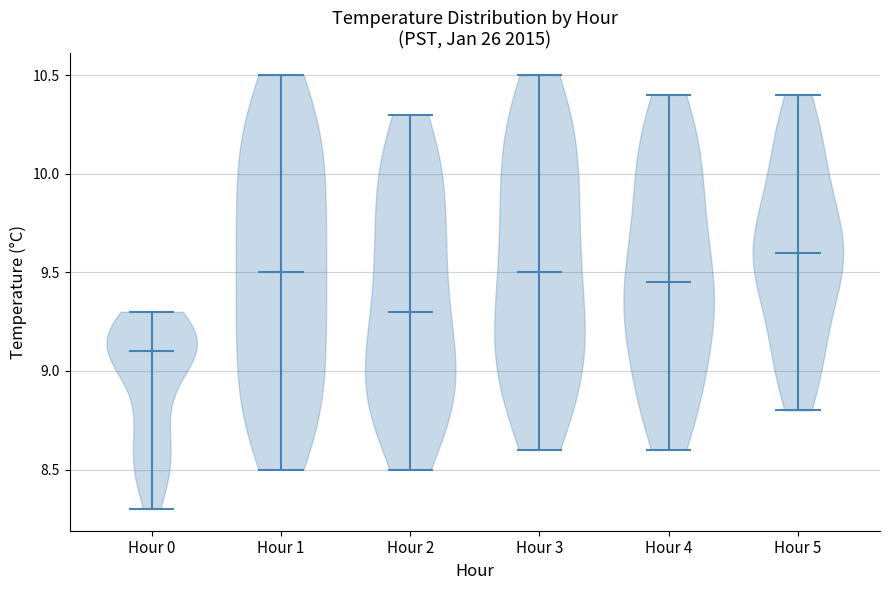

Reading left to right, read every violin against the y-axis: where its median line is, and the lowest and highest points it reaches. The values are not printed on the chart, so give them approximately, as read against the axis.

Hour 0: median line 9.10, lowest point 8.30, highest point 9.30
Hour 1: median line 9.50, lowest point 8.50, highest point 10.50
Hour 2: median line 9.30, lowest point 8.50, highest point 10.30
Hour 3: median line 9.50, lowest point 8.60, highest point 10.50
Hour 4: median line 9.45, lowest point 8.60, highest point 10.40
Hour 5: median line 9.60, lowest point 8.80, highest point 10.40